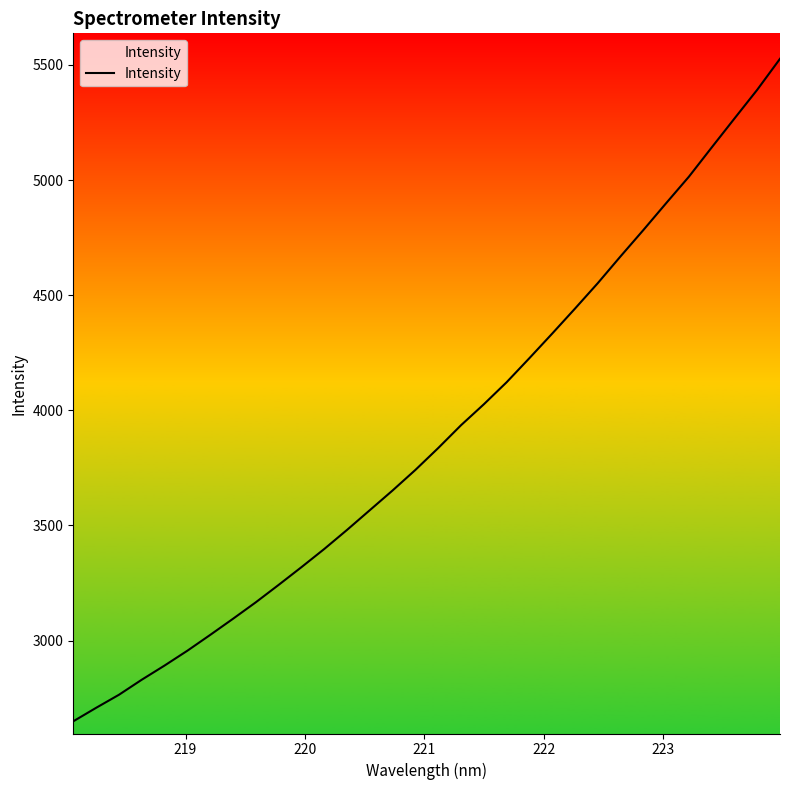

What is the smallest value displayed?

2649.0